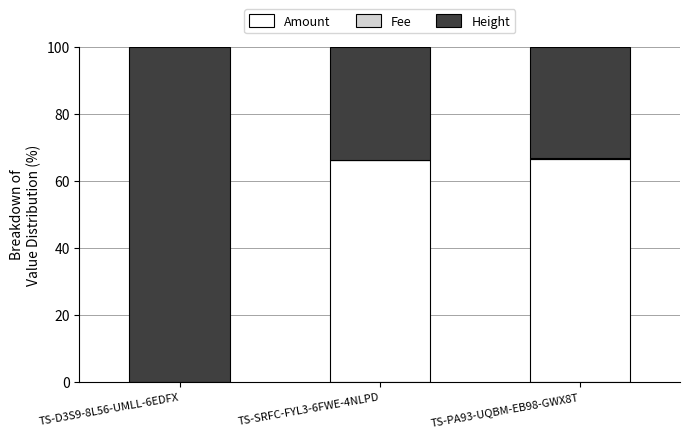

What is the maximum value for Amount?

66.4